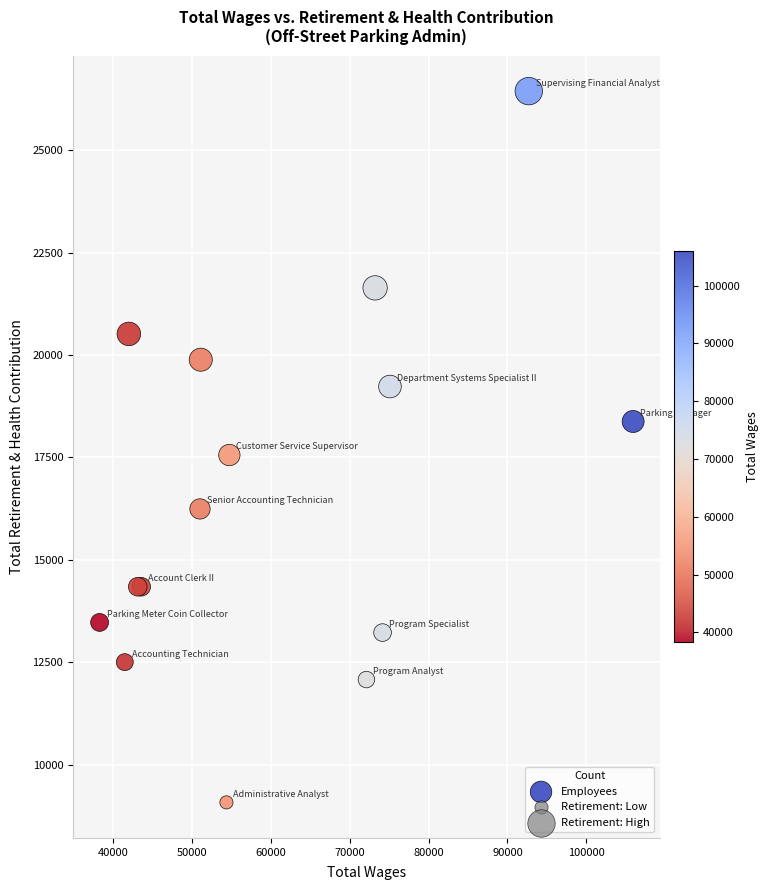

What Y value in the scatter plot is closest to 17760?

17558